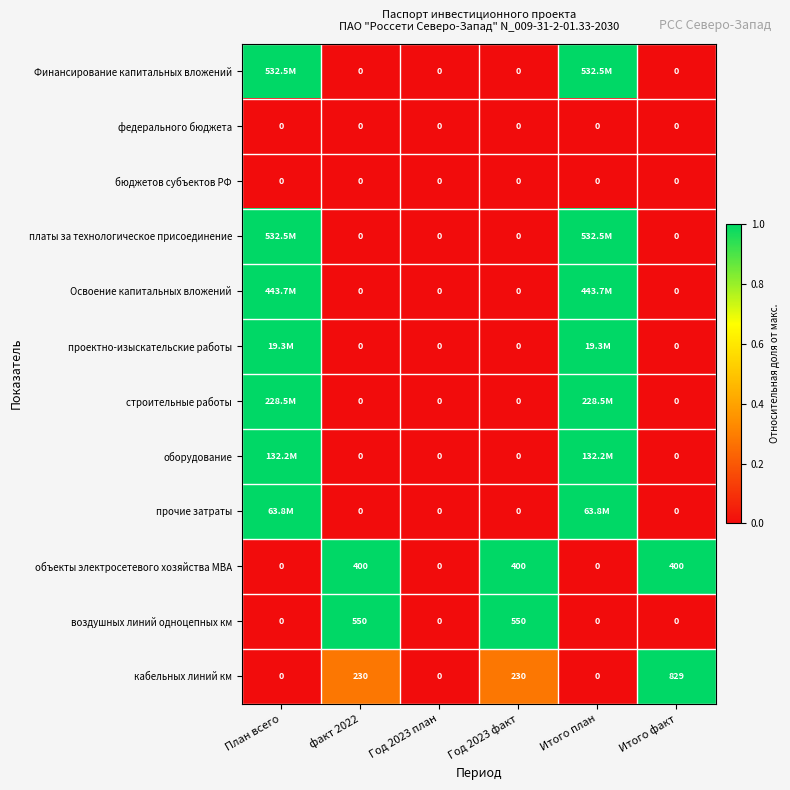

At how many categories does at least one series exceed 0?

5